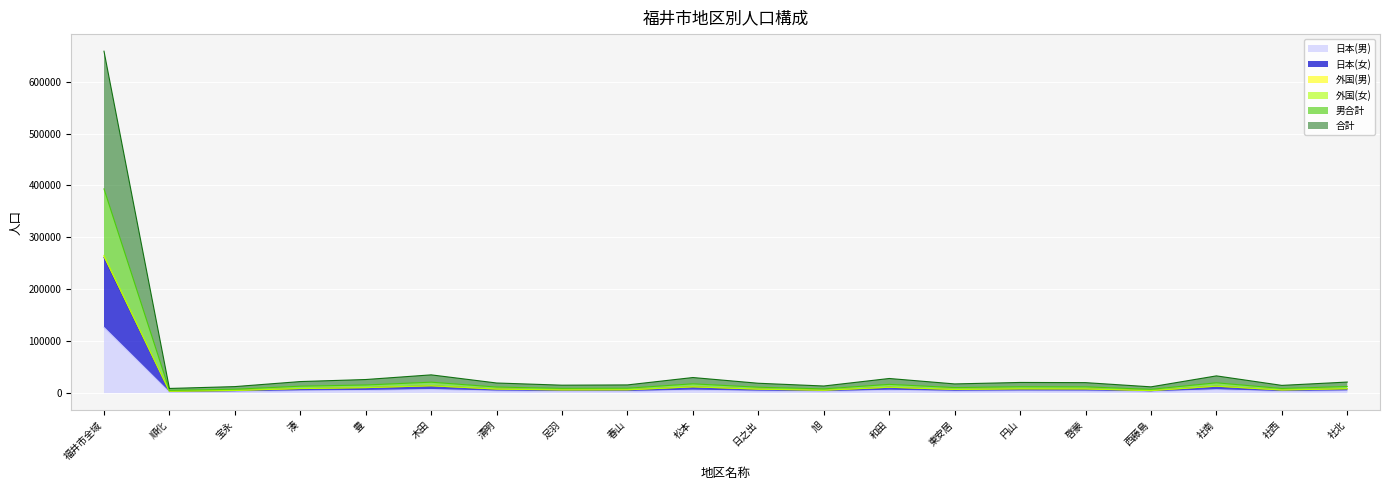

True or false: 日本(女) and 外国(女) intersect in this chart.

False